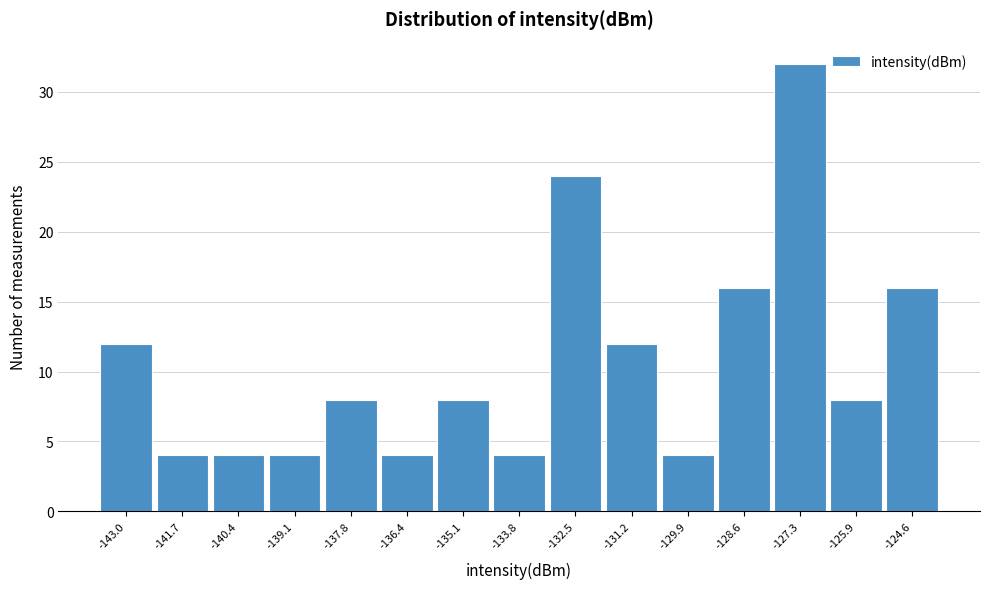

How tall is the bar that spans -128.0 to -126.6 on the x-axis? Neither the bar edges nor the heights are printed on the chart, so give them approximately, as read against the axes.

32